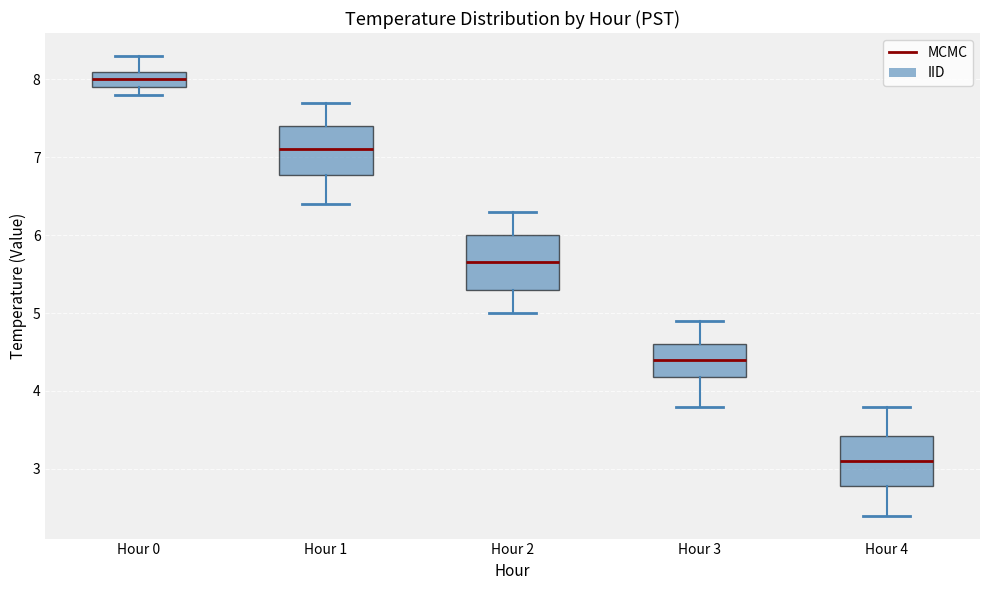

Reading left to right, read every box against the y-axis: the position of its median line, the range the box covers, and the ends of its whiskers. The values are not printed on the chart, so give them approximately, as read against the axis.

Hour 0: median 8.0, box 7.9 to 8.1, whiskers 7.8 to 8.3
Hour 1: median 7.1, box 6.8 to 7.4, whiskers 6.4 to 7.7
Hour 2: median 5.7, box 5.3 to 6.0, whiskers 5.0 to 6.3
Hour 3: median 4.4, box 4.2 to 4.6, whiskers 3.8 to 4.9
Hour 4: median 3.1, box 2.8 to 3.4, whiskers 2.4 to 3.8